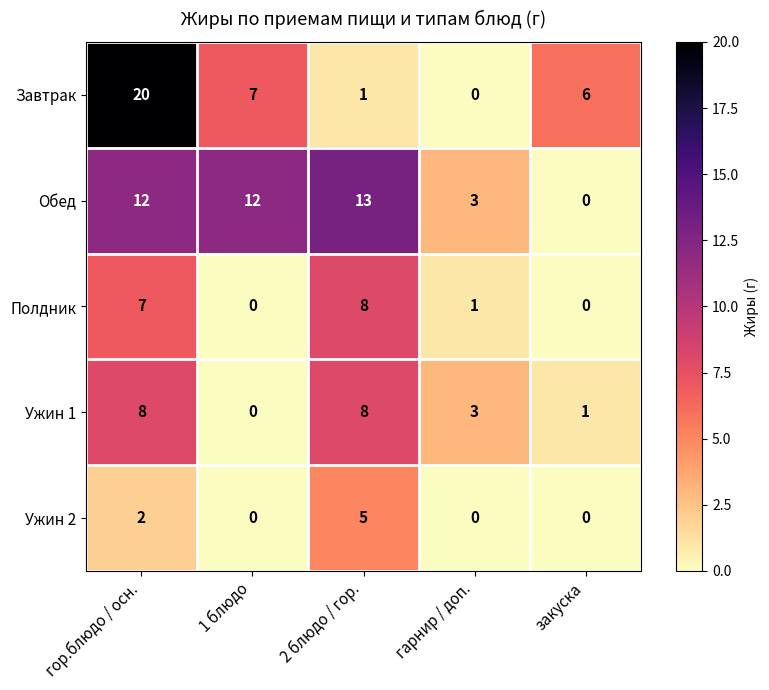

How many data points does each series have?

5